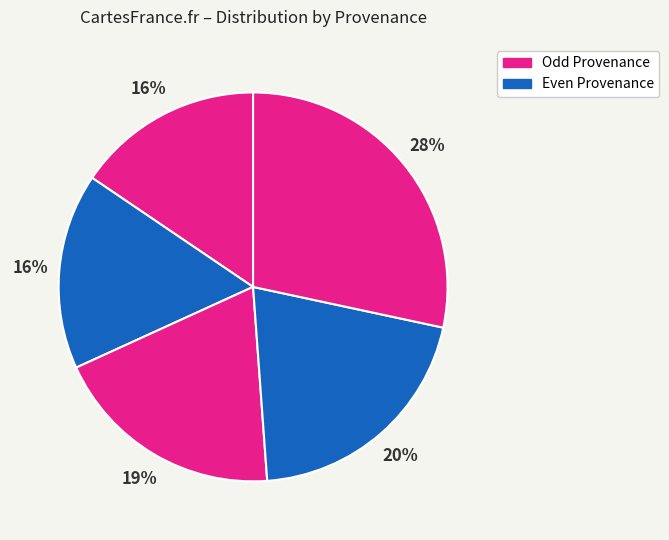

Count the number of slices in the pie.

5